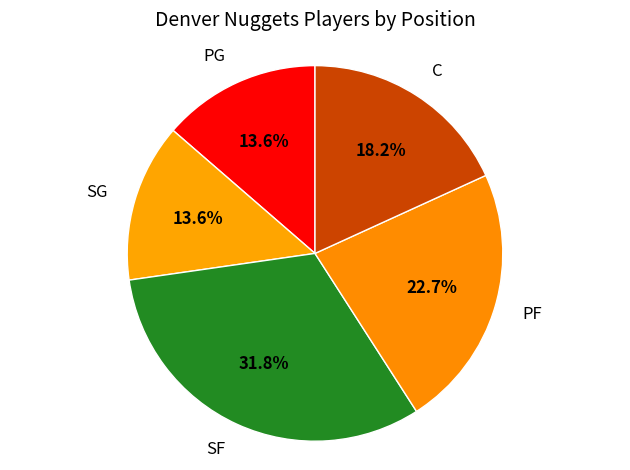

What percentage is the C slice, to the nearest percent?

18%